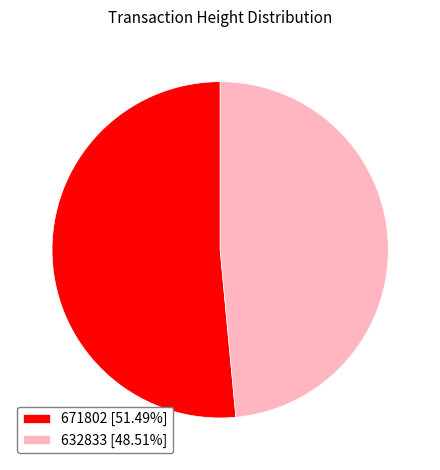

How many slices are in this pie chart?

2